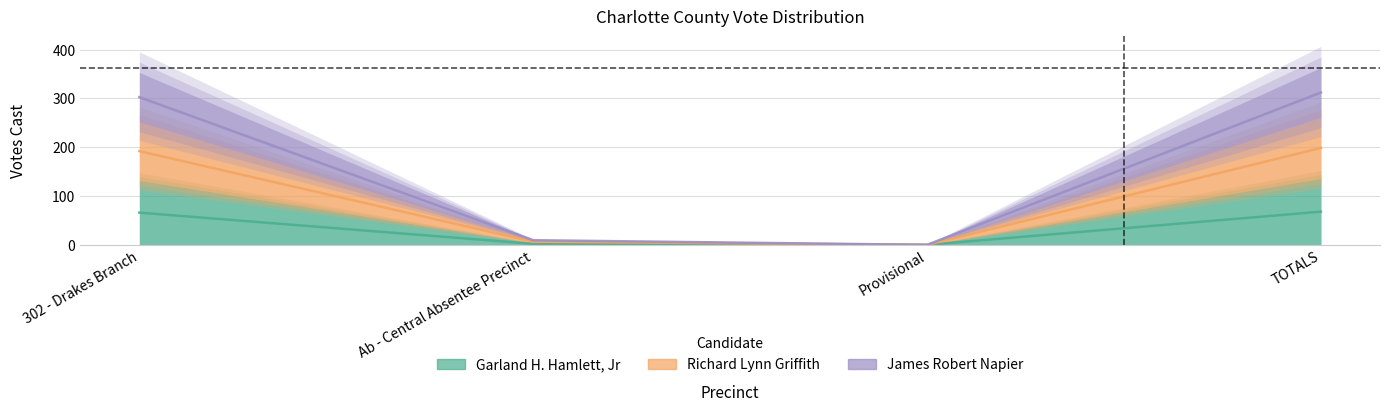

Which series changed the most between Provisional and TOTALS?

James Robert Napier